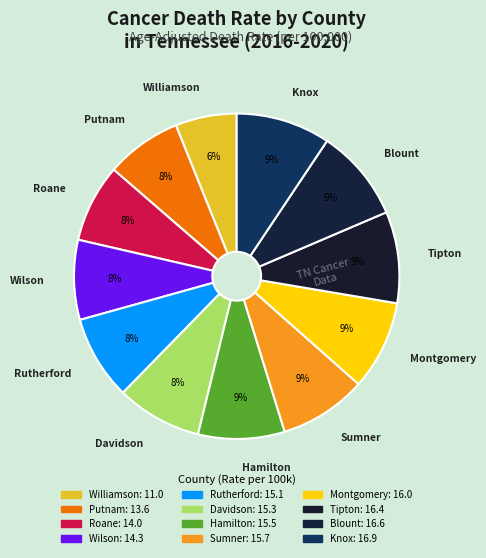

Is Montgomery the majority of the pie?

No